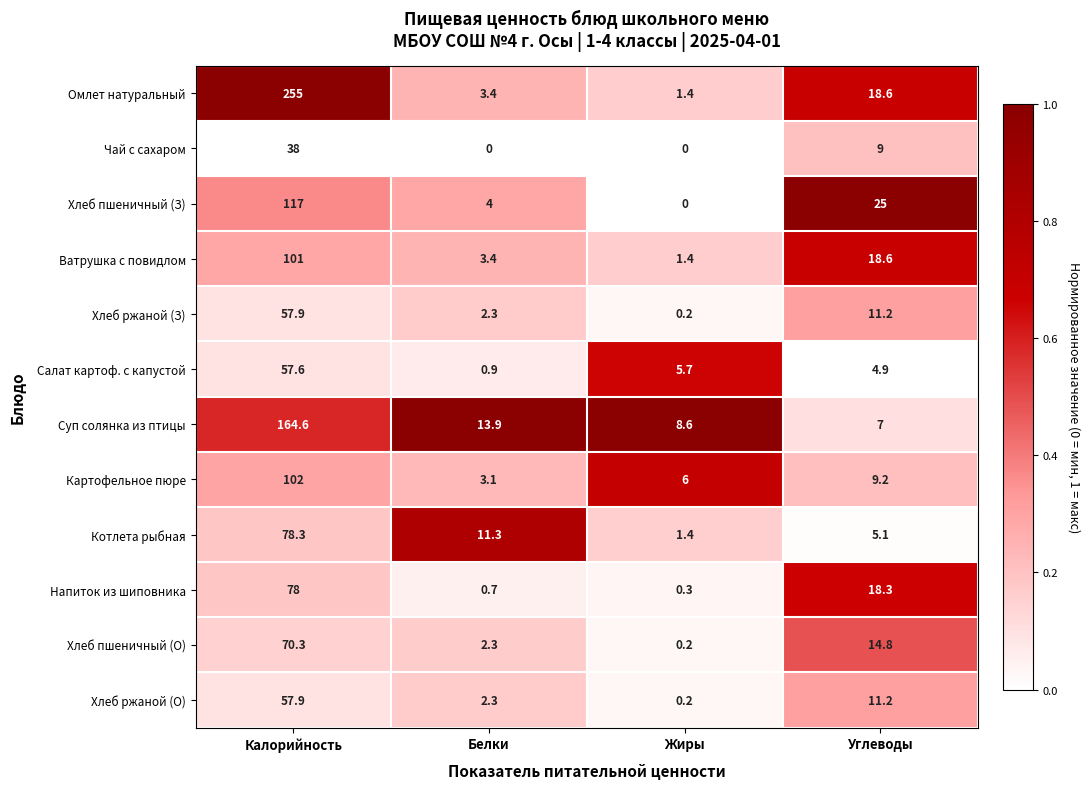

What is the spread (max minus min) of values at Жиры?

8.6